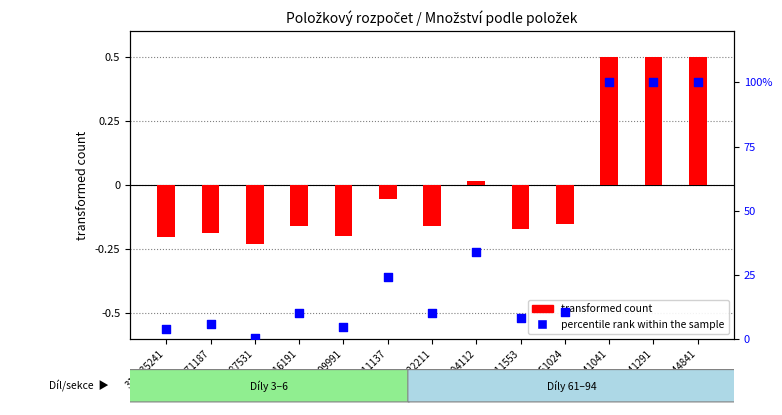

Is the value of percentile rank within the sample at 622311137 greater than the value of transformed count at 602016191?

Yes